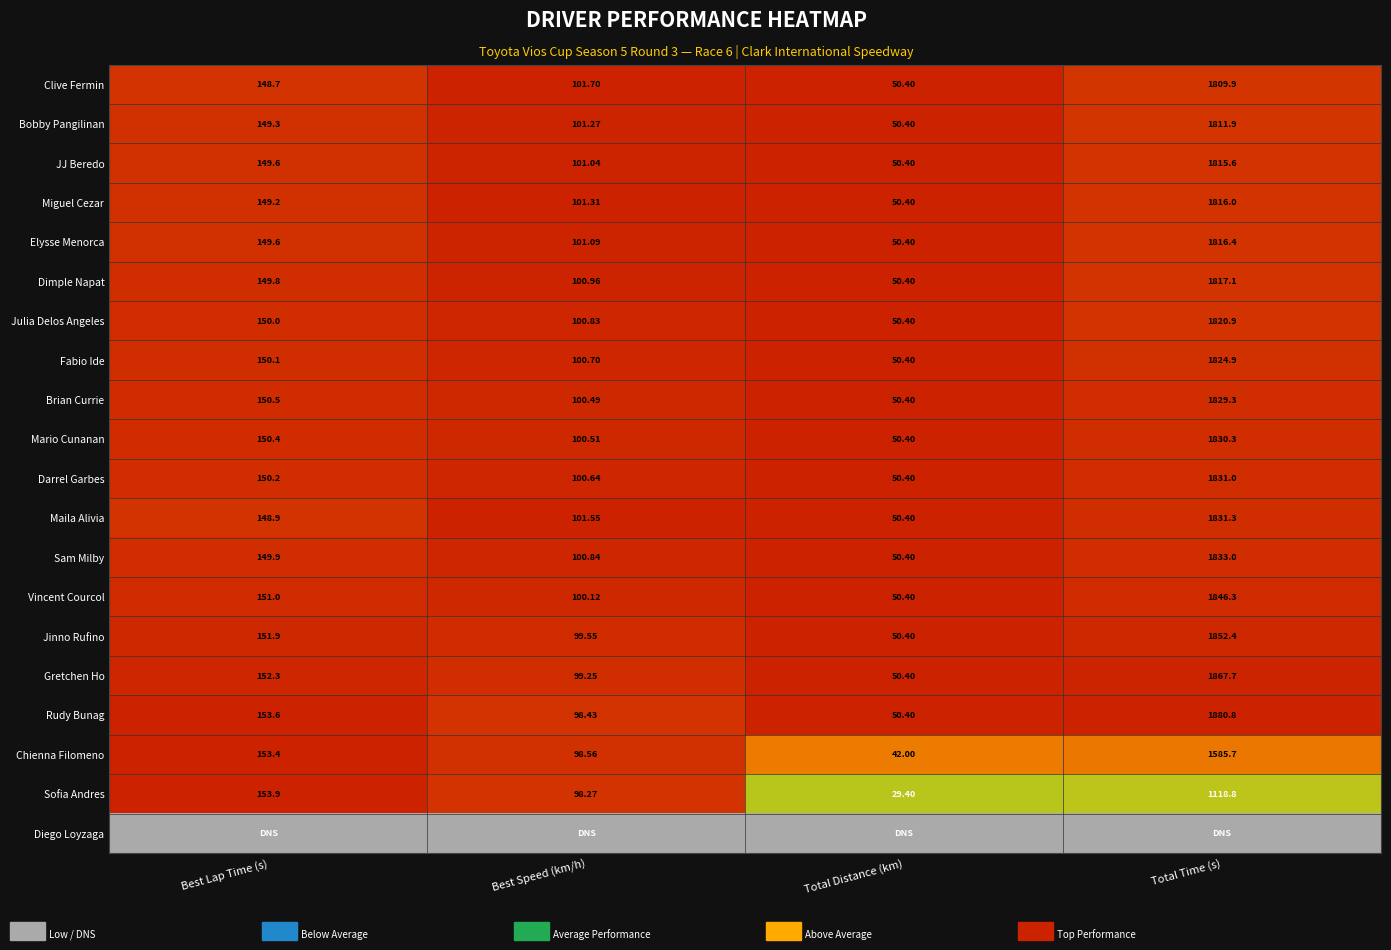

Is the value of Jinno Rufino at Total Distance (km) greater than the value of Julia Delos Angeles at Best Speed (km/h)?

No